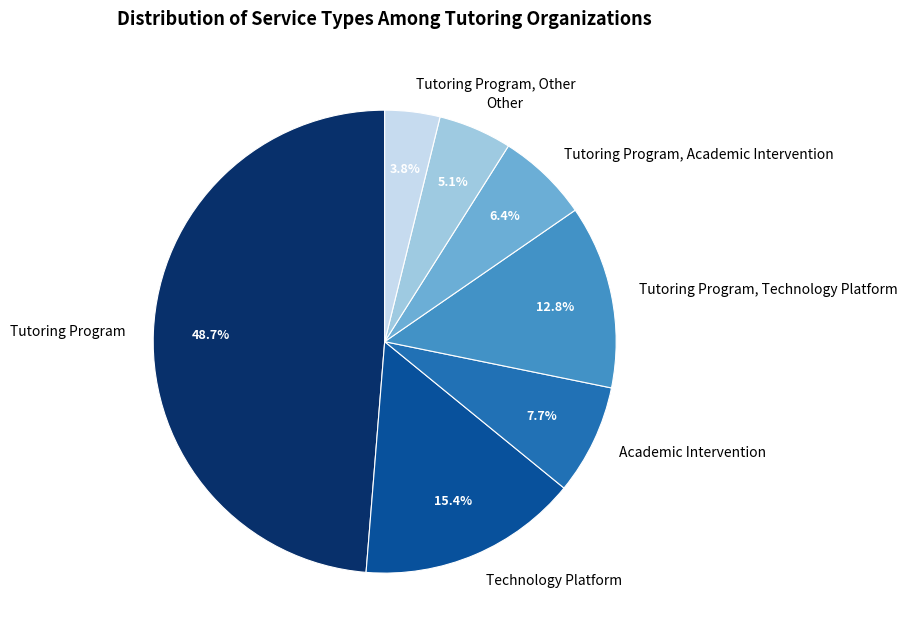

Combined, do Technology Platform and Tutoring Program, Academic Intervention account for over 50%?

No